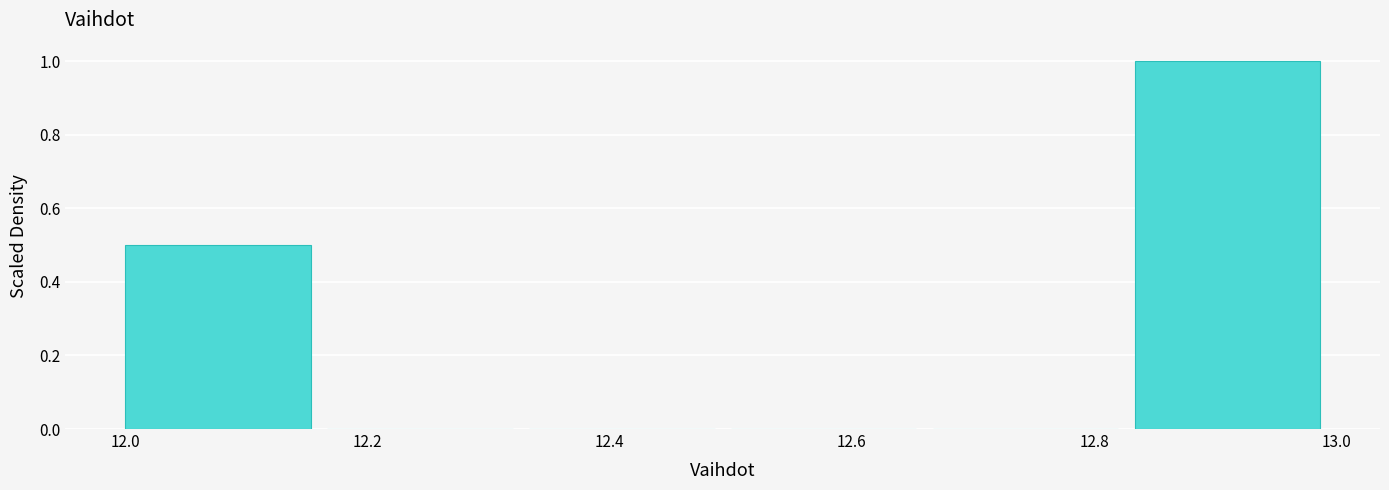

How tall is the bar that spans 12.84 to 13.00 on the x-axis? Neither the bar edges nor the heights are printed on the chart, so give them approximately, as read against the axes.

1.0